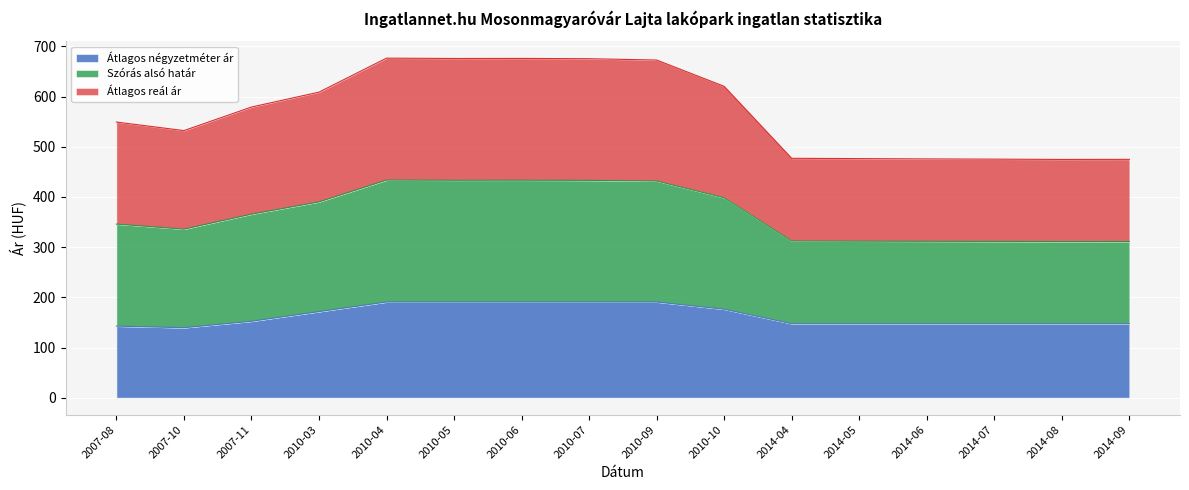

Is it true that Szórás alsó határ equals 166.4 at 2010-09?

False